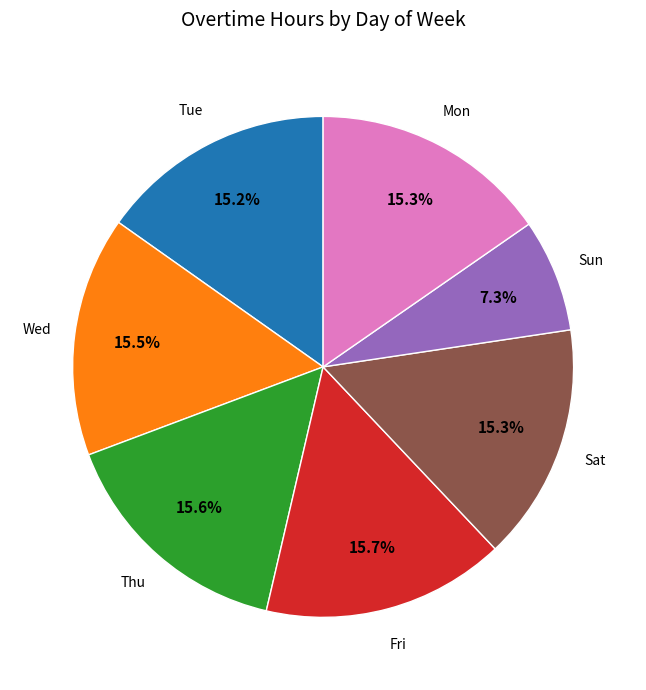

Is there any slice that represents more than half of the pie?

No